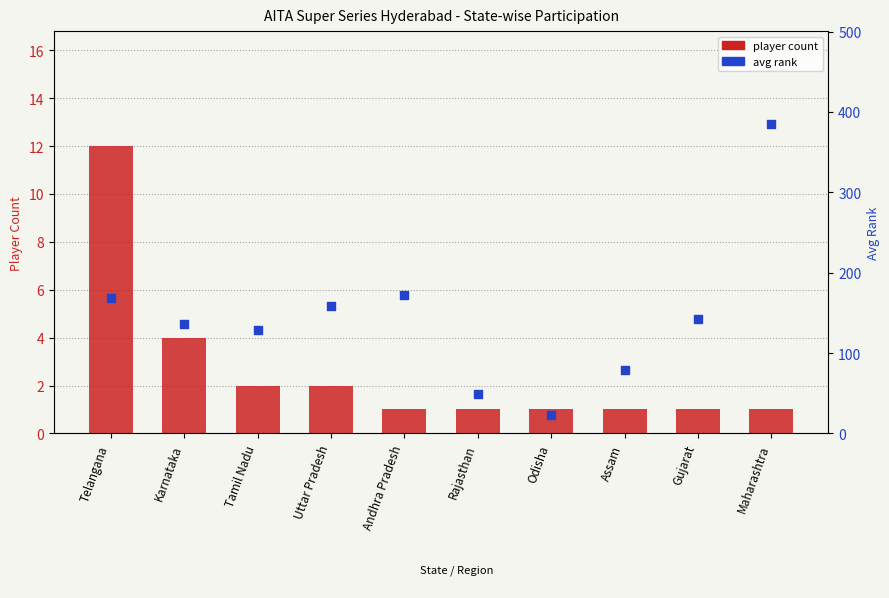

What are all the series names shown in the legend?

player count, avg rank